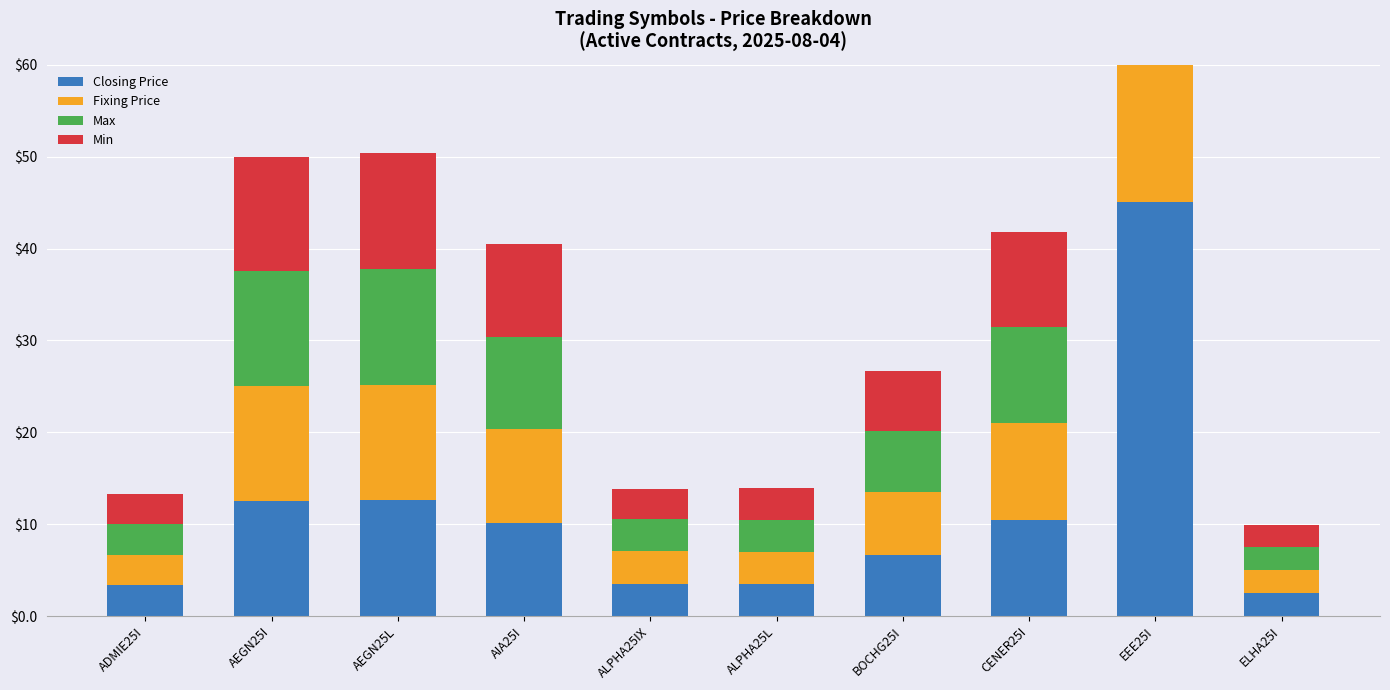

Reading left to right, what are all the values shown in this chart?

Closing Price: 3.3	12.5	12.6	10.1	3.5	3.5	6.7	10.5	45.1	2.5
Fixing Price: 3.3	12.5	12.6	10.2	3.5	3.5	6.8	10.5	45.1	2.5
Max: 3.3	12.5	12.6	10.1	3.5	3.5	6.7	10.5	45.1	2.5
Min: 3.3	12.4	12.6	10.1	3.3	3.4	6.6	10.3	45.1	2.5